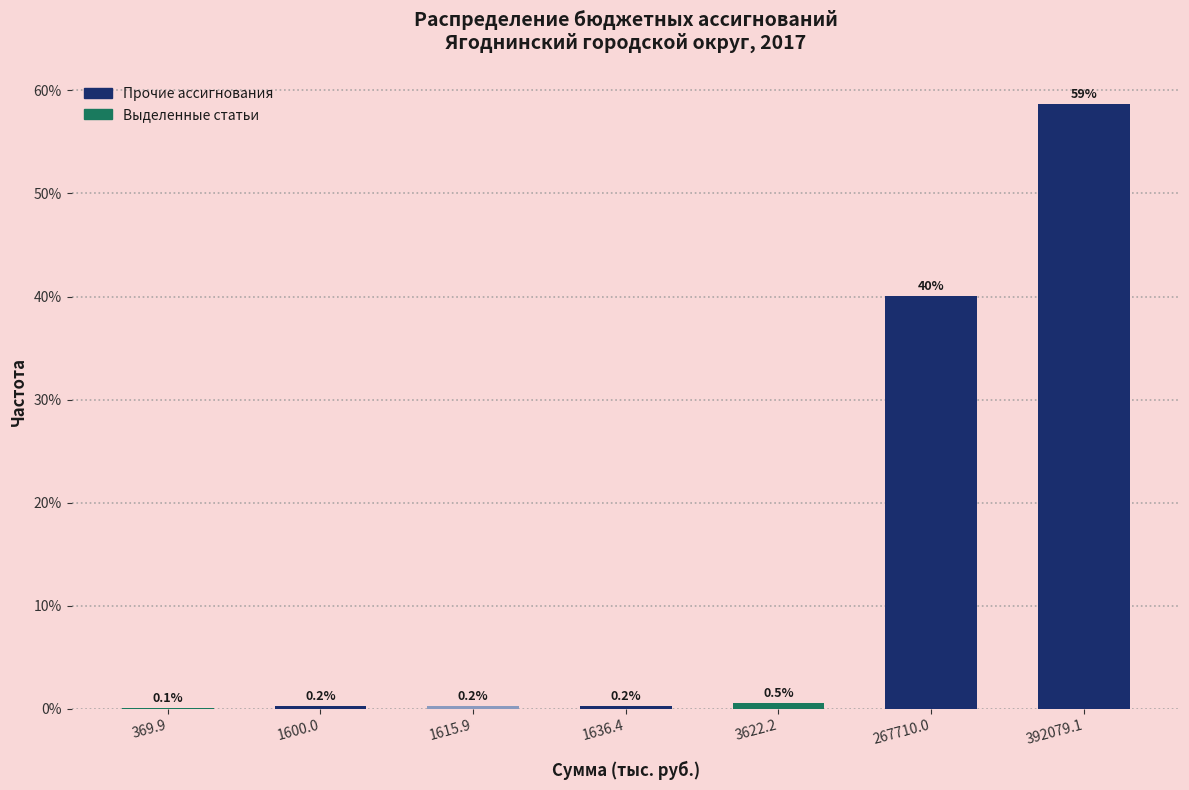

Reading left to right, extract all data points from this chart.

369.9=0.1	1600.0=0.2	1615.9=0.2	1636.4=0.2	3622.2=0.5	267710.0=40.0	392079.1=58.6